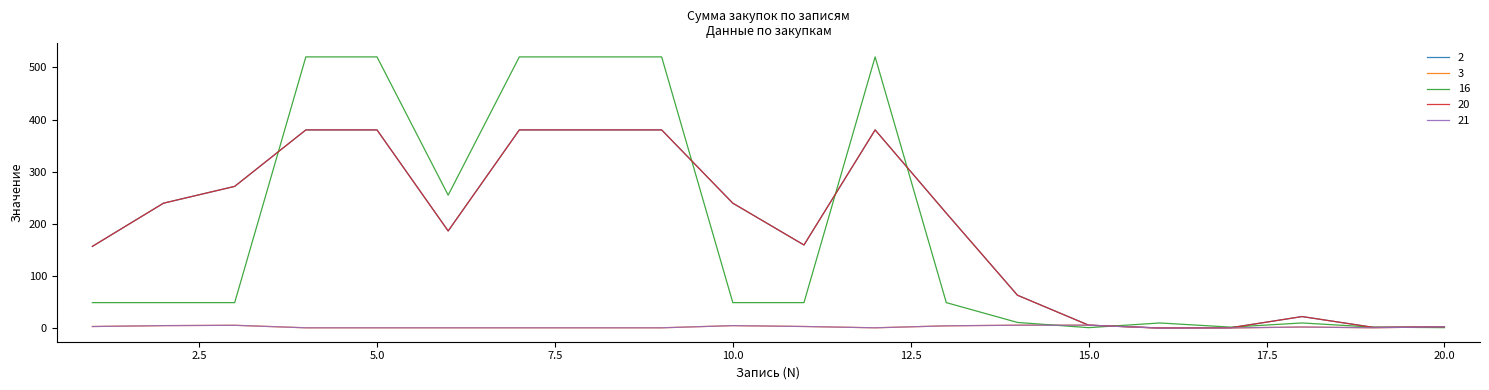

Does the chart have visible grid lines?

No